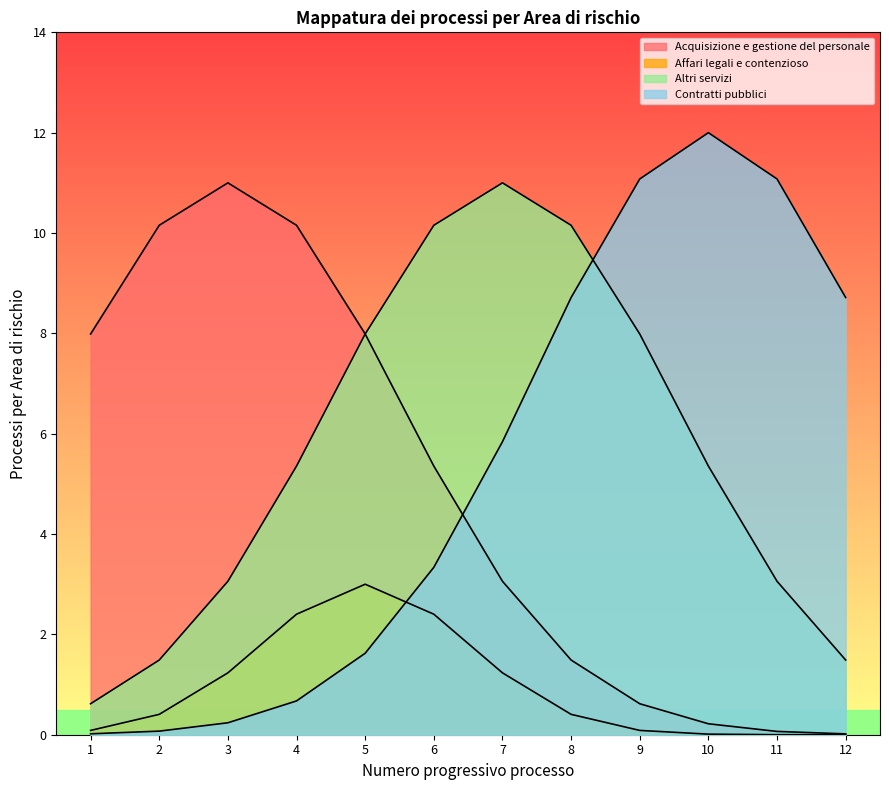

How many lines are shown in the chart?

4